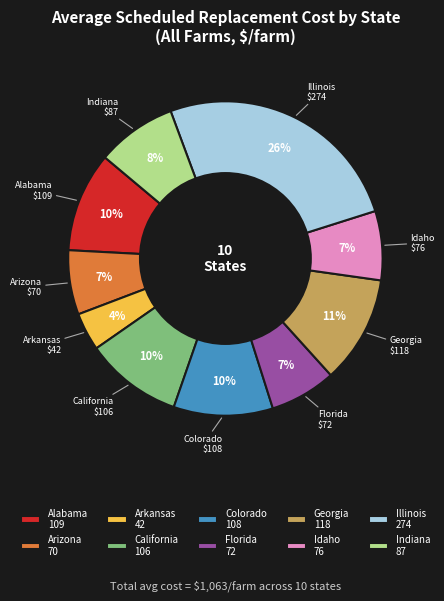

To the nearest percent, what is the combined percentage of Georgia and Indiana?

19%